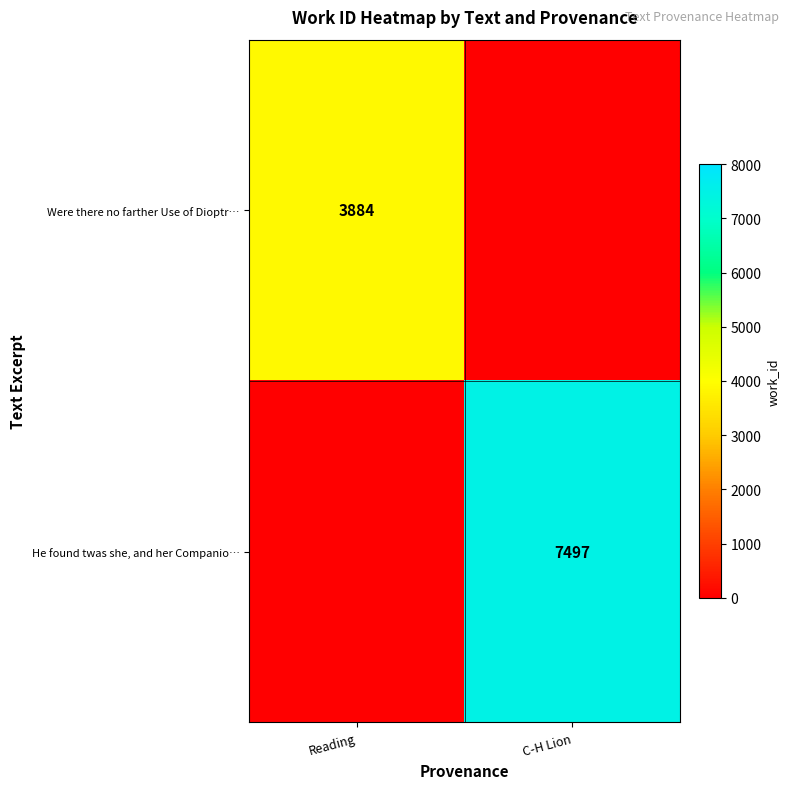

Which has a higher value, Reading or C-H Lion?

Reading